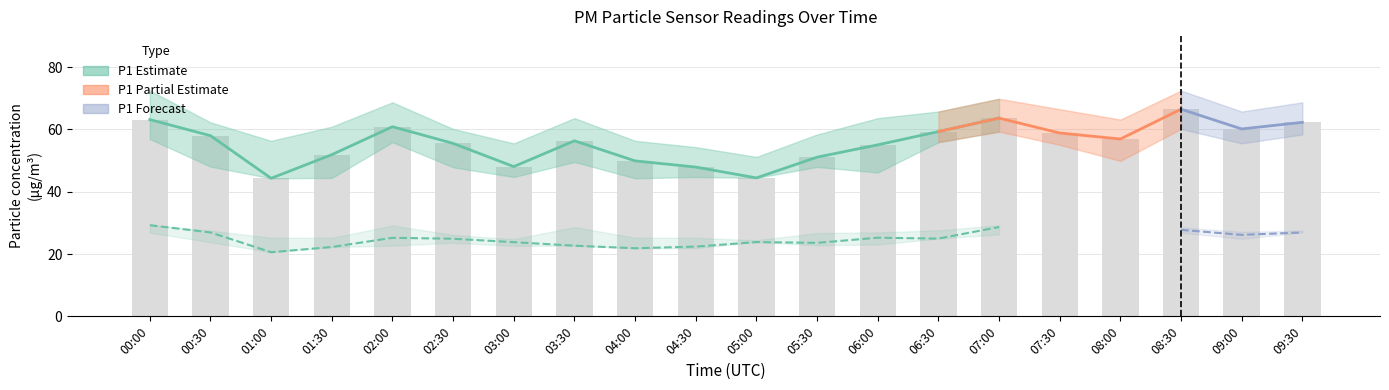

What is the maximum value shown in the chart?

66.5